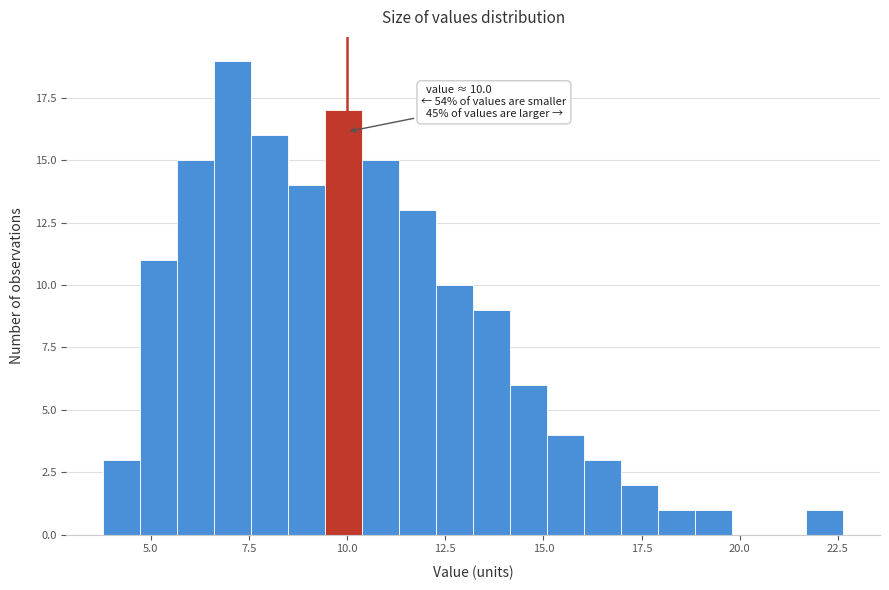

Around what value on the x-axis is the tallest bar? Give the approximate position of its centre, as read against the axis.

7.0